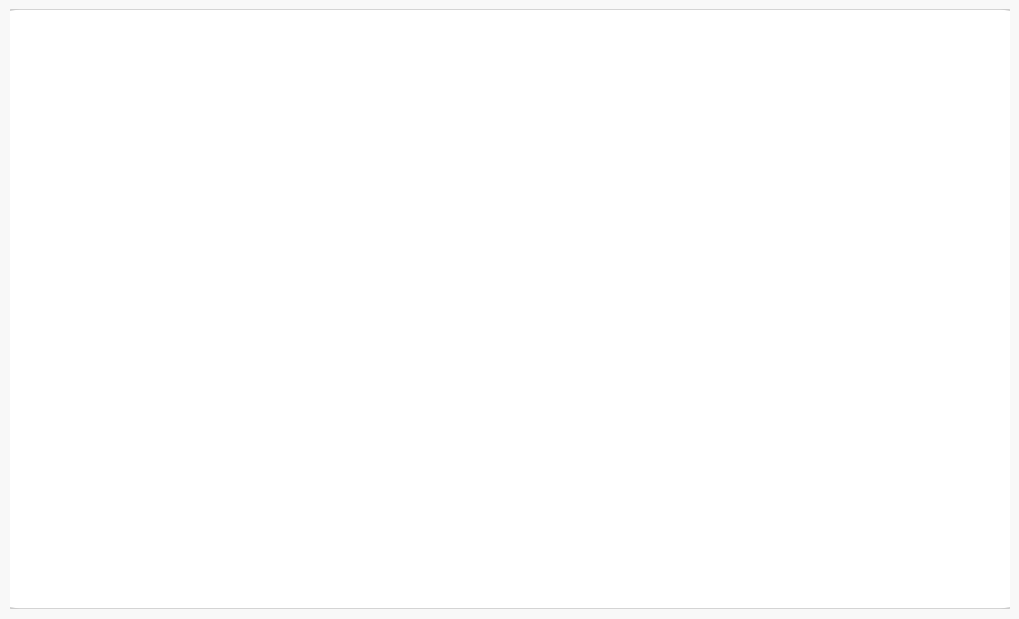

Rank the categories by value from highest to lowest.

каша овсяная молочная, рис отварной с маслом, борщ со свежей капустой, какао на молоке, масло сливочное, хлеб пшеничный (завтрак), хлеб пшеничный (обед), куриная грудка, яблоко, салат морковный витаминный, кисель с витамином с